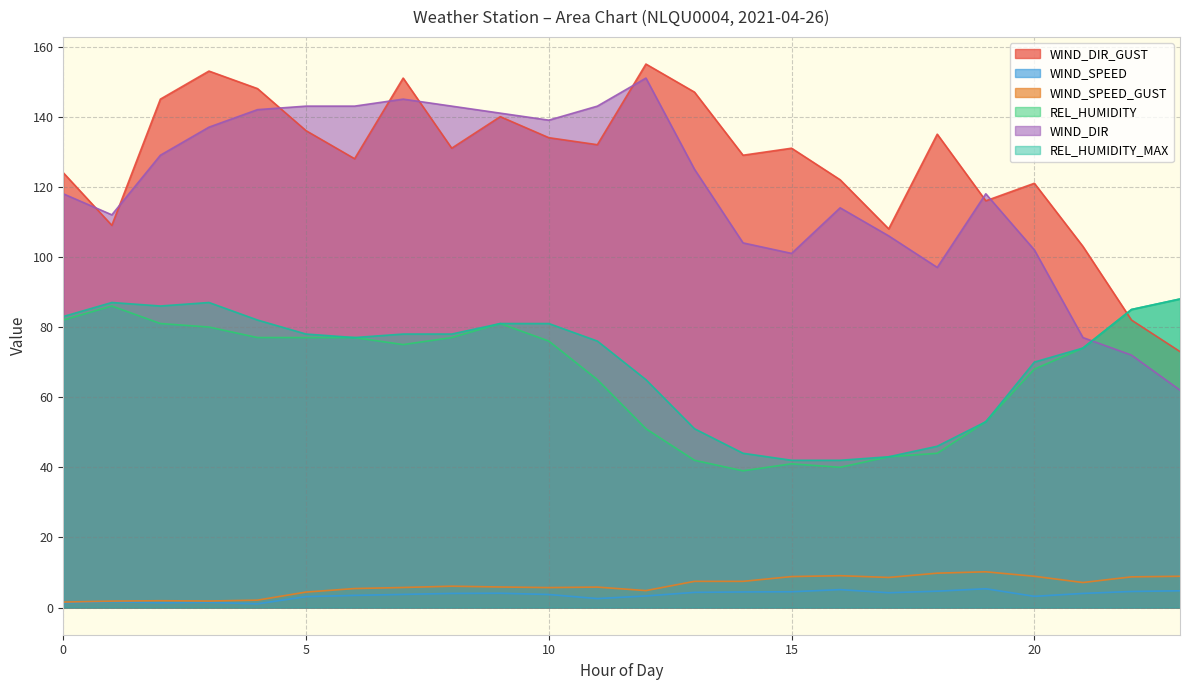

In WIND_SPEED, how many points are higher than both neighbors (excluding endpoints)?

5